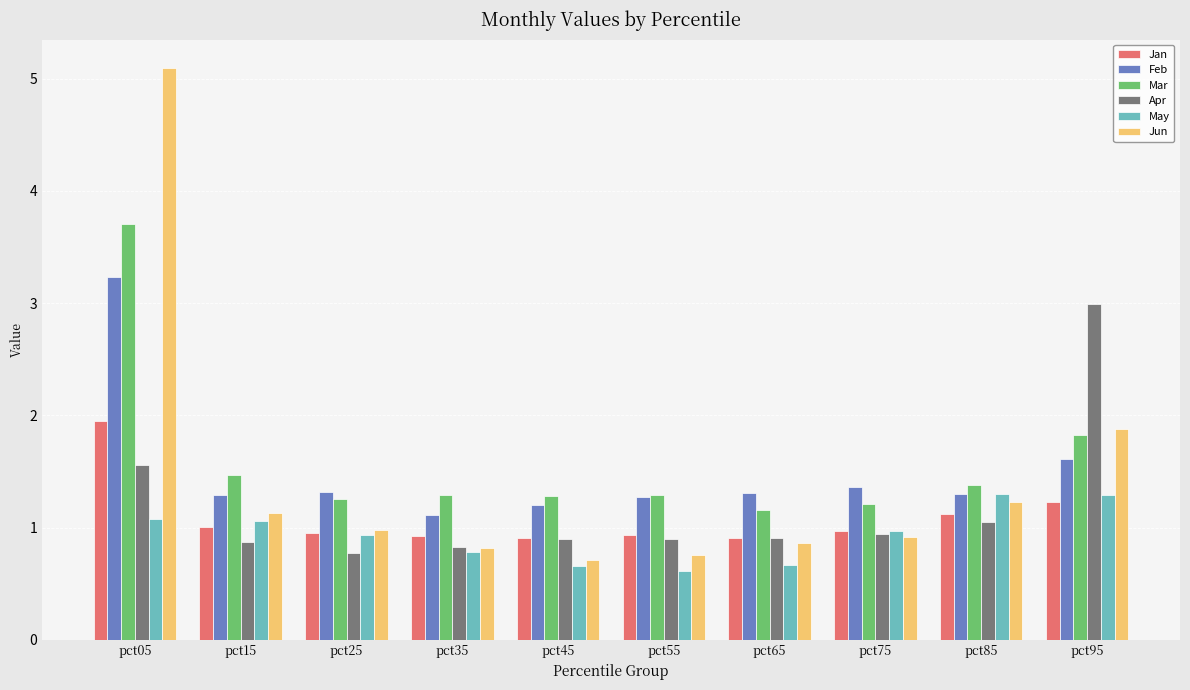

Between pct25 and pct85, which series saw the biggest shift?

May